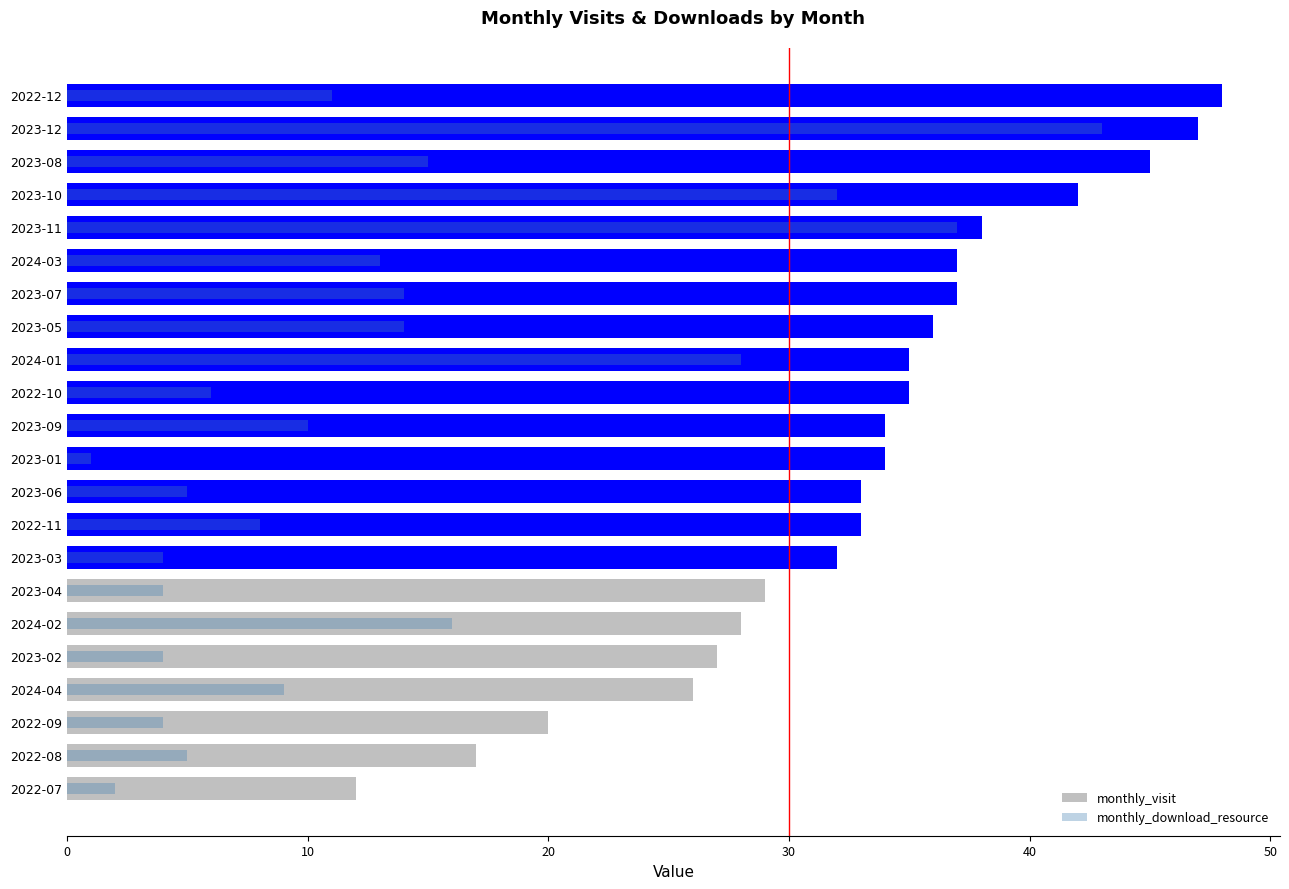

True or false: monthly_visit has a value of 80 at 21.

False